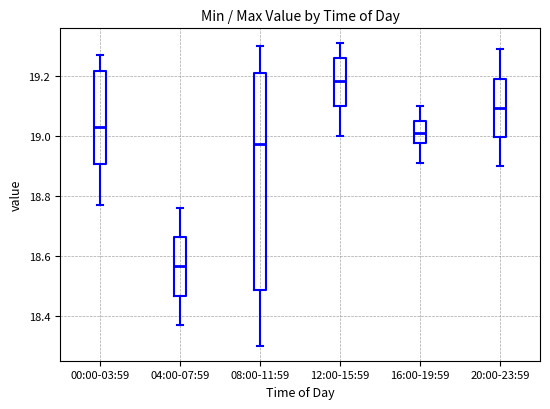

Which box is the tallest, from its lower edge to its upper edge?

08:00-11:59